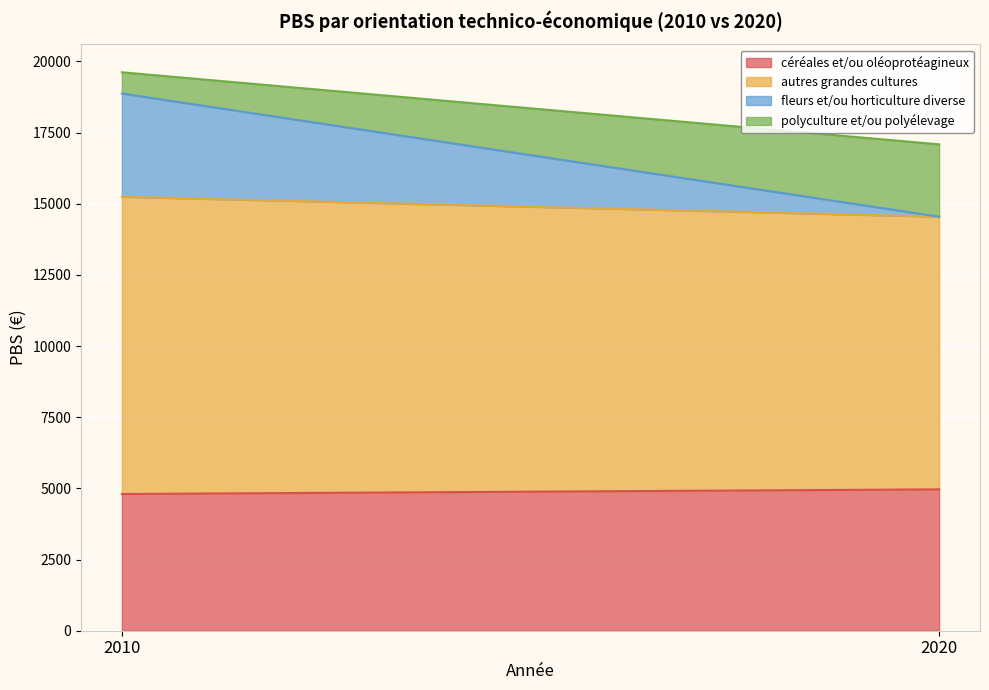

Reading left to right, transcribe all the data shown in this chart.

céréales et/ou oléoprotéagineux: 4803.1	4966.3
autres grandes cultures: 10443.6	9581.4
fleurs et/ou horticulture diverse: 3628.7	0.0
polyculture et/ou polyélevage: 745.1	2540.9